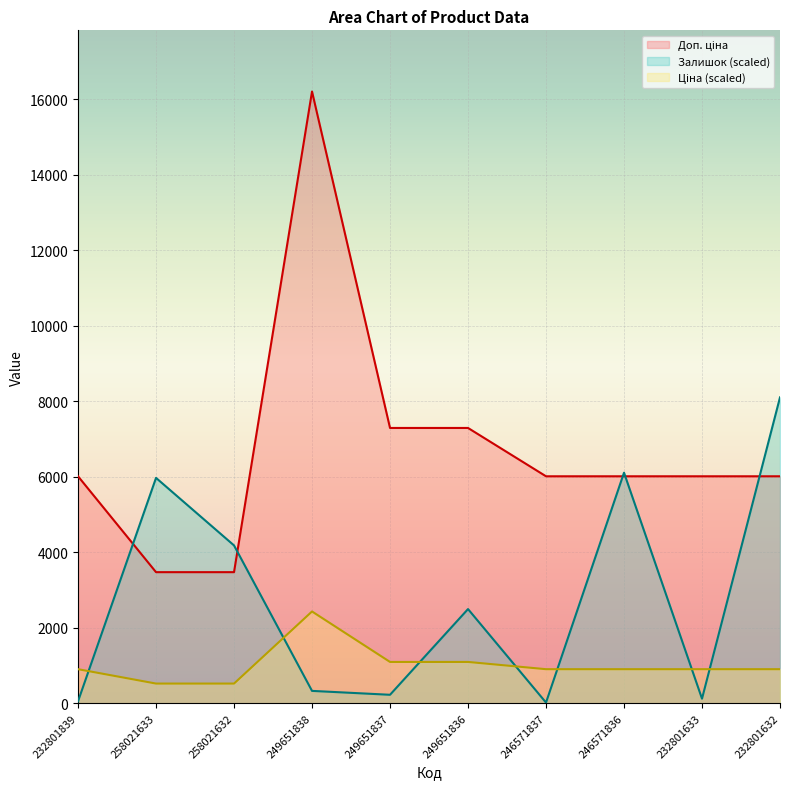

What is the sum of the Ціна values at 258021632 and 246571837?

1422.2